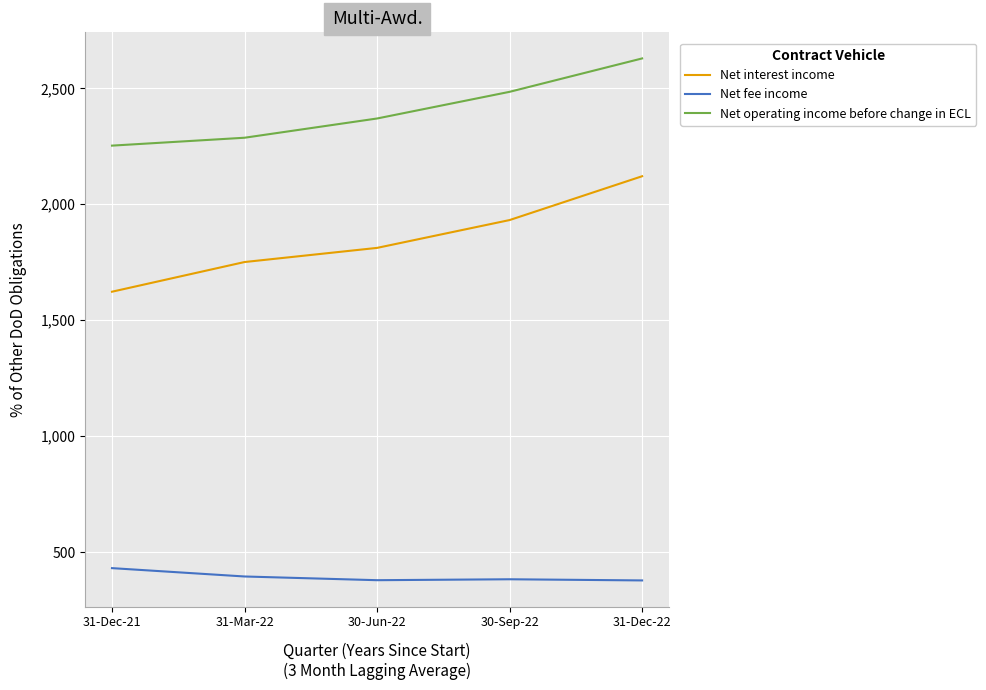

What position from the left is 31-Dec-22?

5